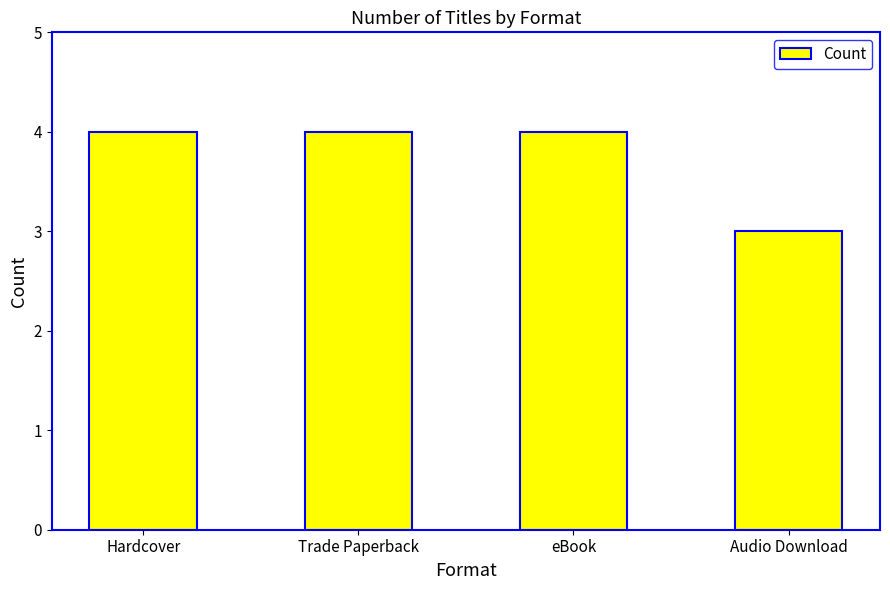

What is the label of the 4th bar from the right?

Hardcover